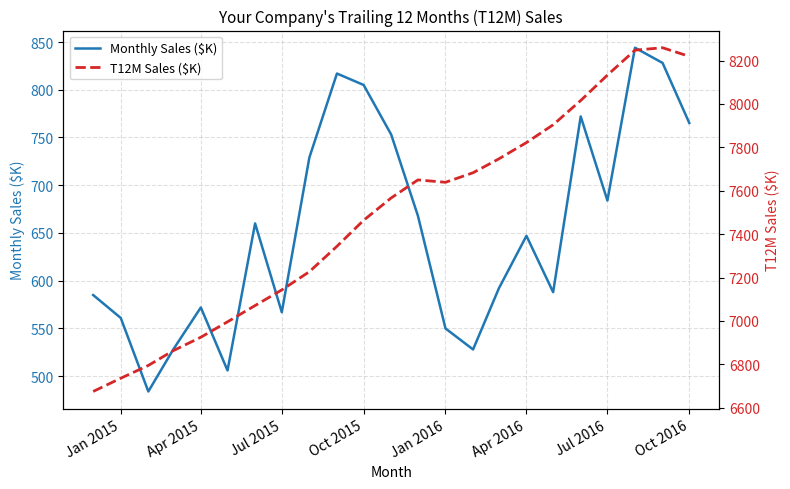

What is the average value of the Monthly Sales ($K) series?

653.6